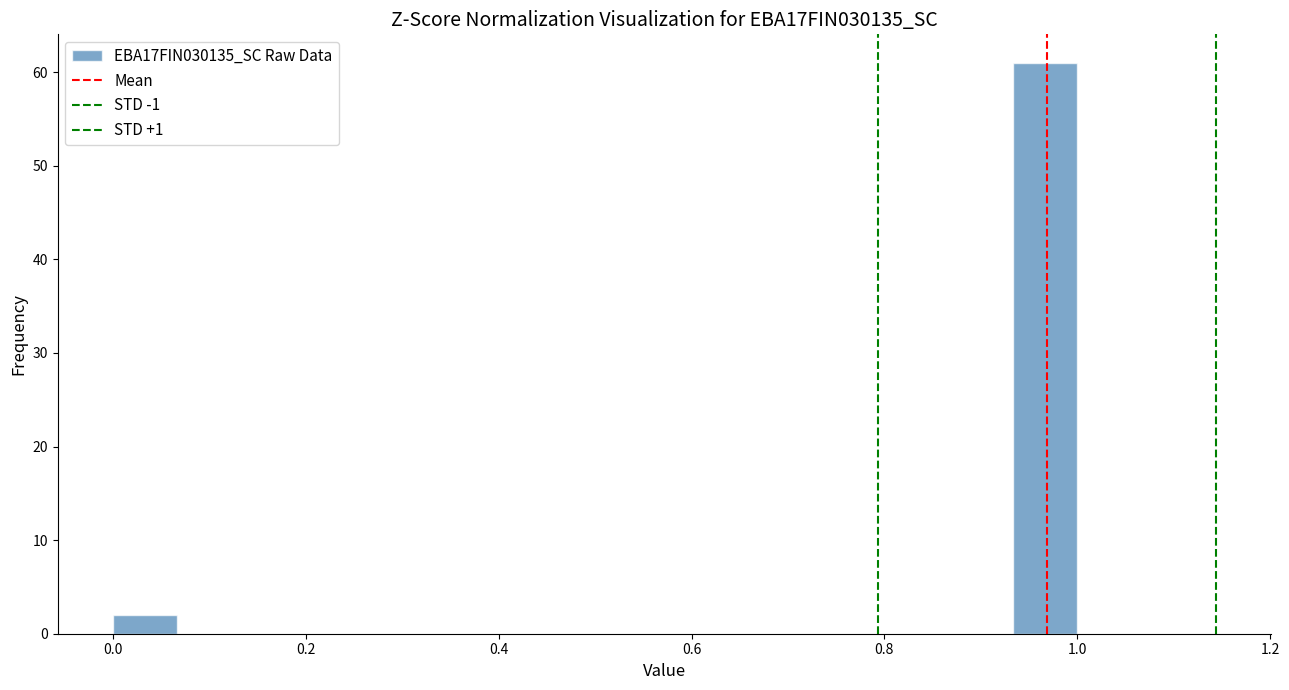

Read against the x-axis, roughly where is the centre of the tallest bar?

0.96